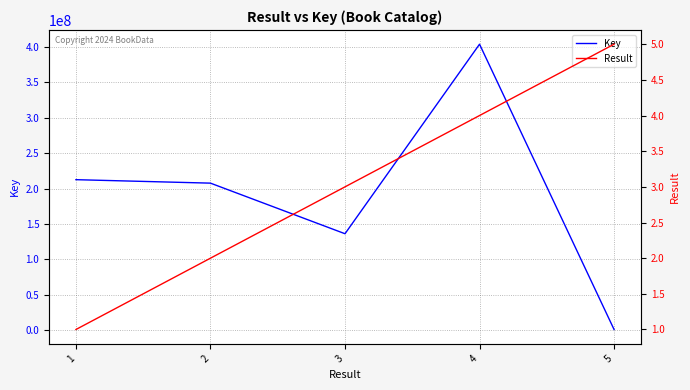

Rank the series by their maximum value, from highest to lowest.

Key, Result